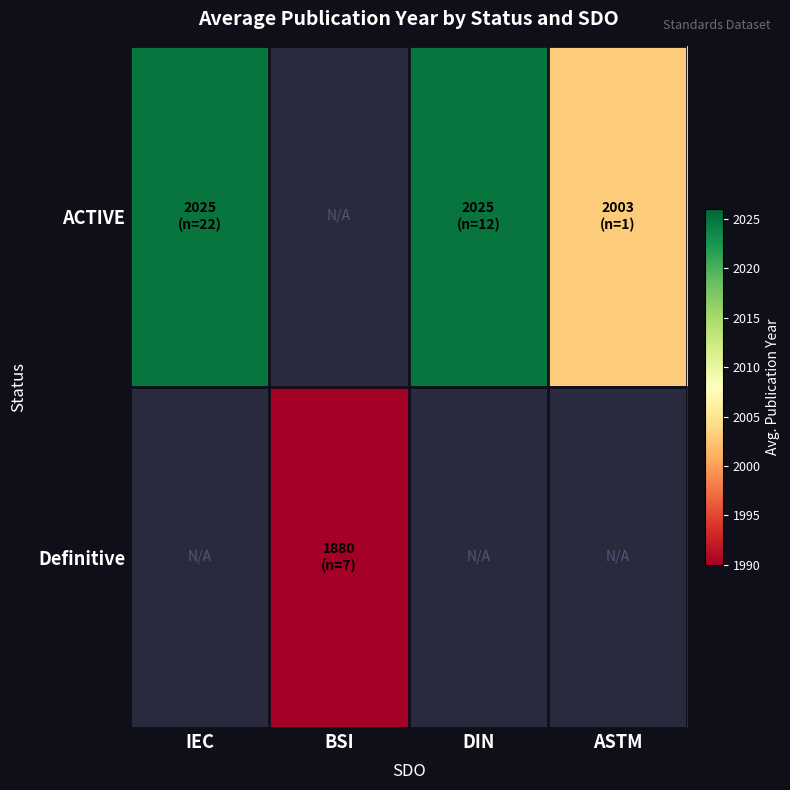

Which series has the widest spread of values?

ACTIVE